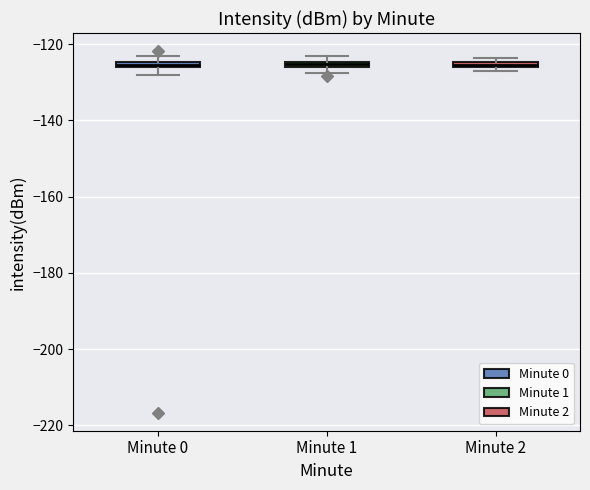

Where is the upper edge of the box for Minute 1 on the y-axis? The values are not printed on the chart, so give them approximately, as read against the axis.

-124